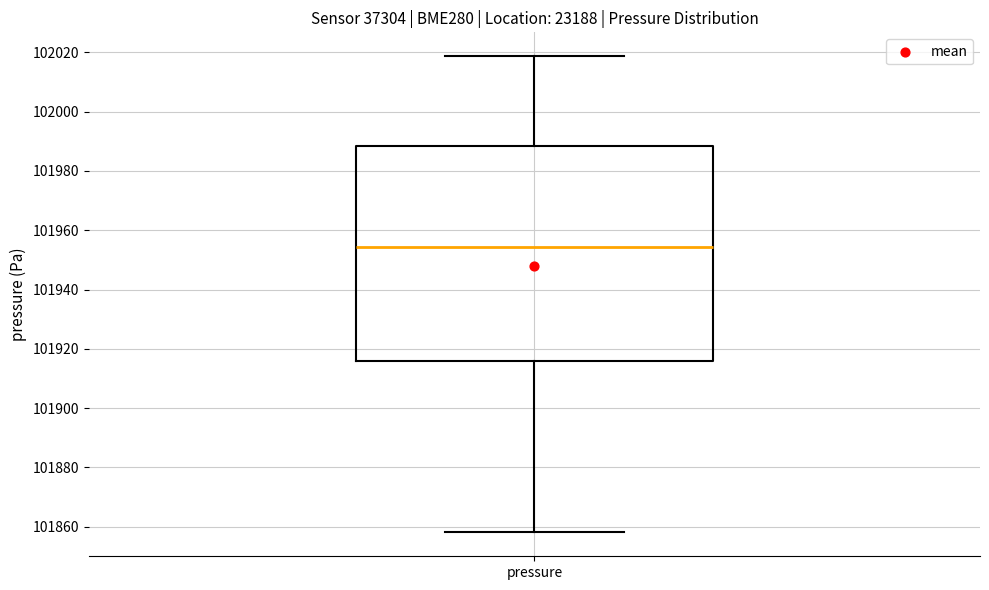

Transcribe this box plot: give where the median line is, the range the box spans, and where the two whiskers end, as read against the y-axis. The values are not printed on the chart, so give them approximately, as read against the axis.

median 101954, box 101916 to 101988, whiskers 101858 to 102018